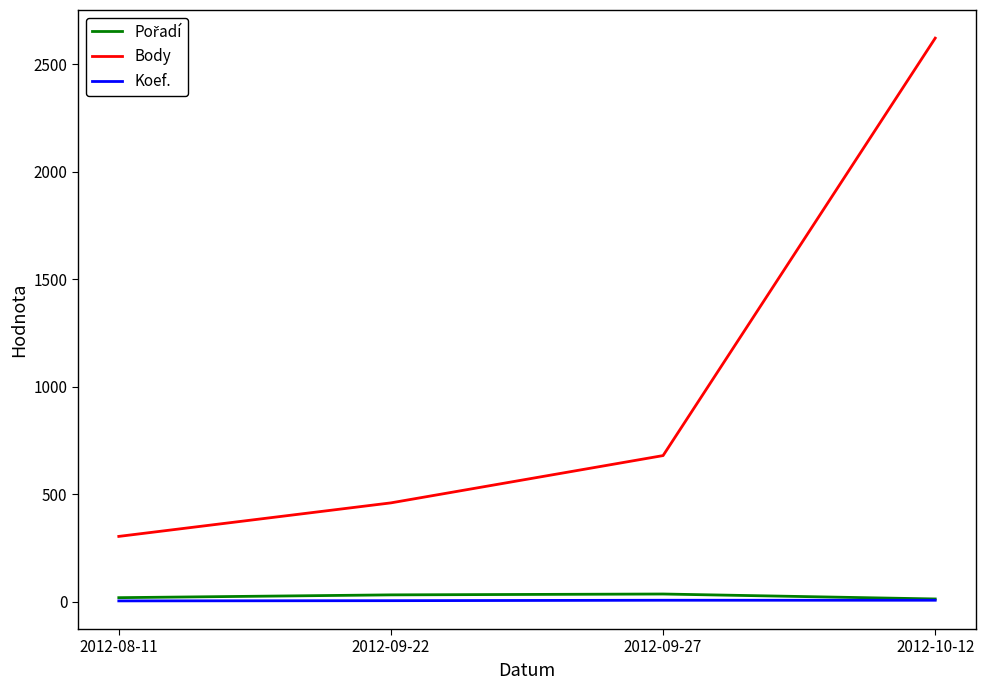

At how many categories does at least one series exceed 2495?

1